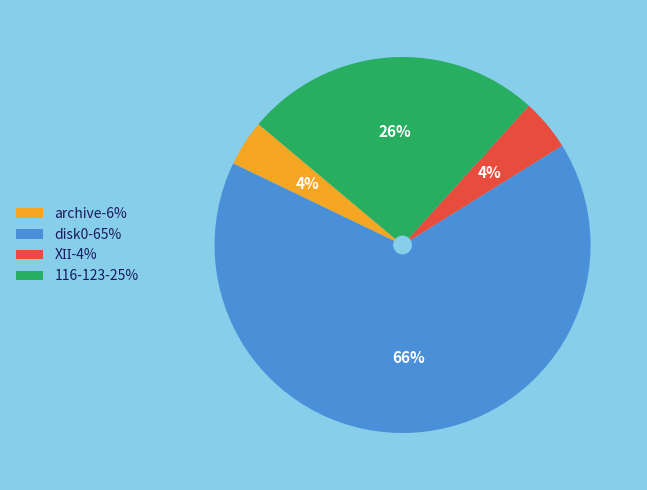

To the nearest percent, what percentage of the pie is disk0-65%?

66%